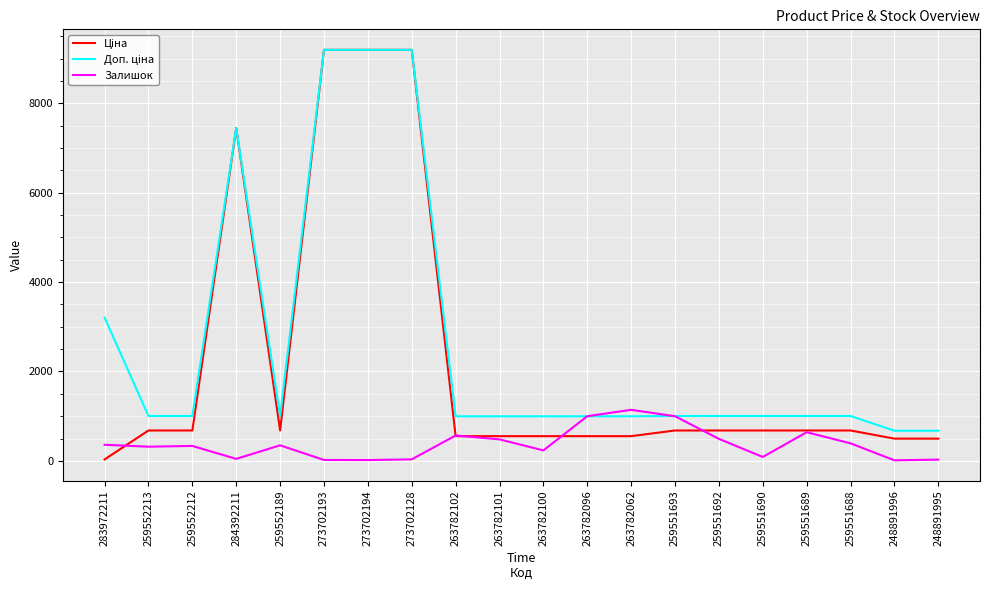

Is this an area chart (filled region under the line)?

No